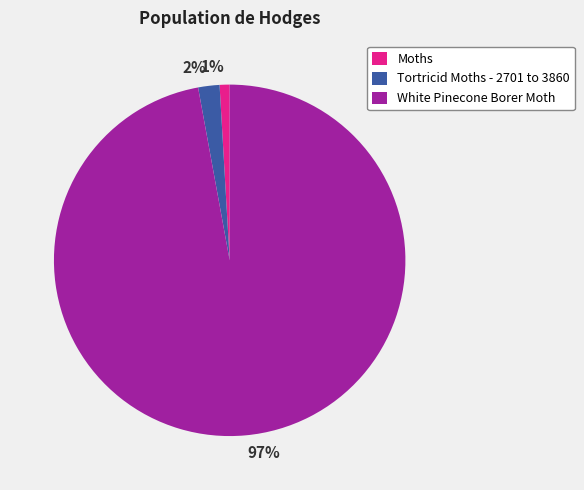

Do Moths and Tortricid Moths - 2701 to 3860 together represent more than half of the pie?

No